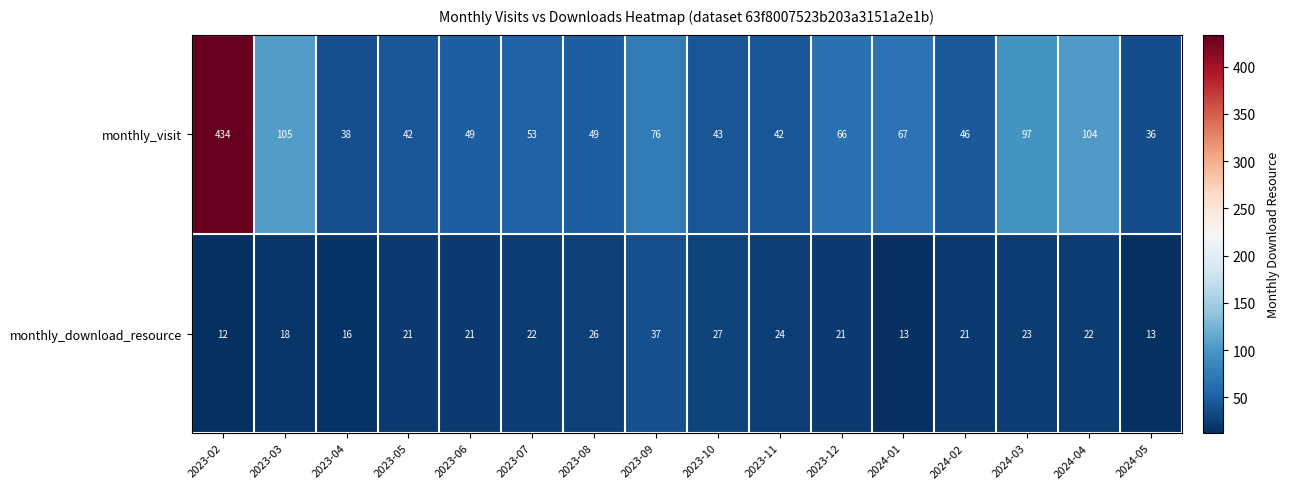

At how many categories does at least one series exceed 290?

1